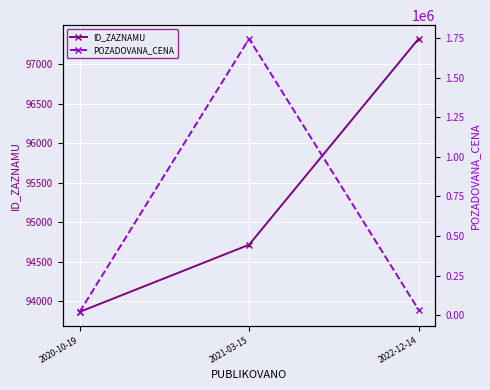

What is the maximum value for POZADOVANA_CENA?

1744500